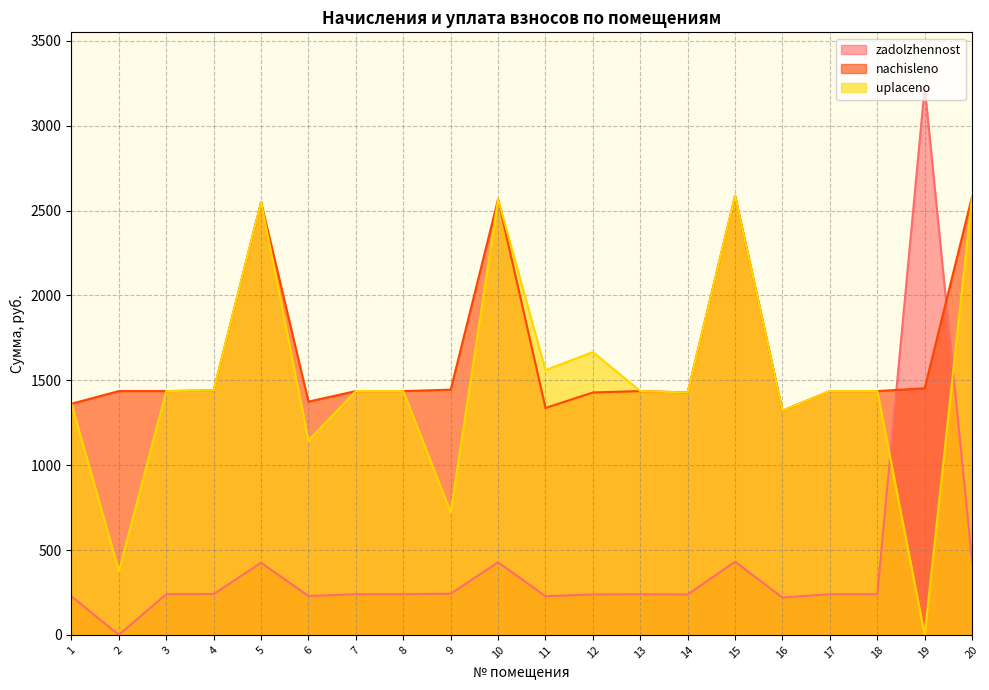

Reading right to left, what are all the values shown in this chart?

zadolzhennost: 430.6	3227.5	239.4	239.4	220.1	431.2	238.1	239.4	238.1	228.0	427.8	242.8	239.4	239.4	229.1	425.0	240.5	239.8	0.0	227.0
nachisleno: 2583.4	1453.1	1436.6	1436.6	1320.7	2587.5	1428.3	1436.6	1428.3	1337.2	2566.8	1444.9	1436.6	1436.6	1374.5	2550.2	1440.7	1436.6	1436.6	1362.1
uplaceno: 2583.4	0.0	1436.6	1436.6	1320.7	2587.5	1428.3	1436.6	1666.3	1560.1	2566.8	722.4	1436.5	1436.6	1145.4	2550.2	1440.7	1436.6	375.7	1362.1